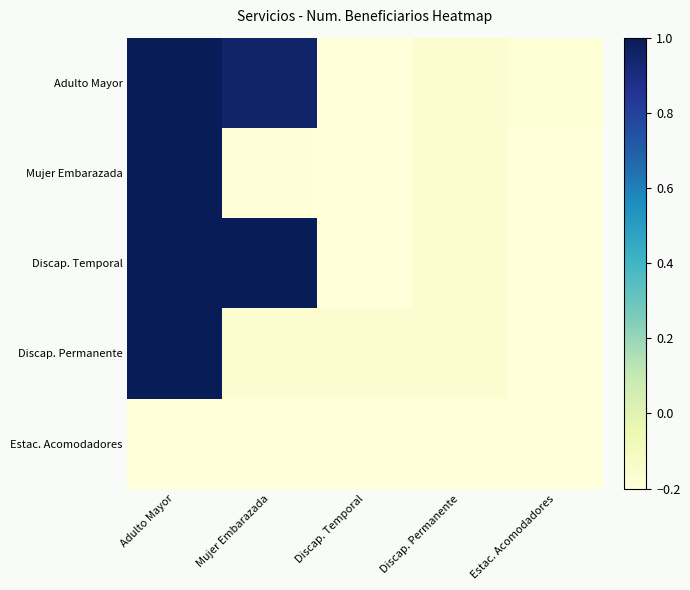

Between Discap. Permanente and Mujer Embarazada, which is larger?

Mujer Embarazada